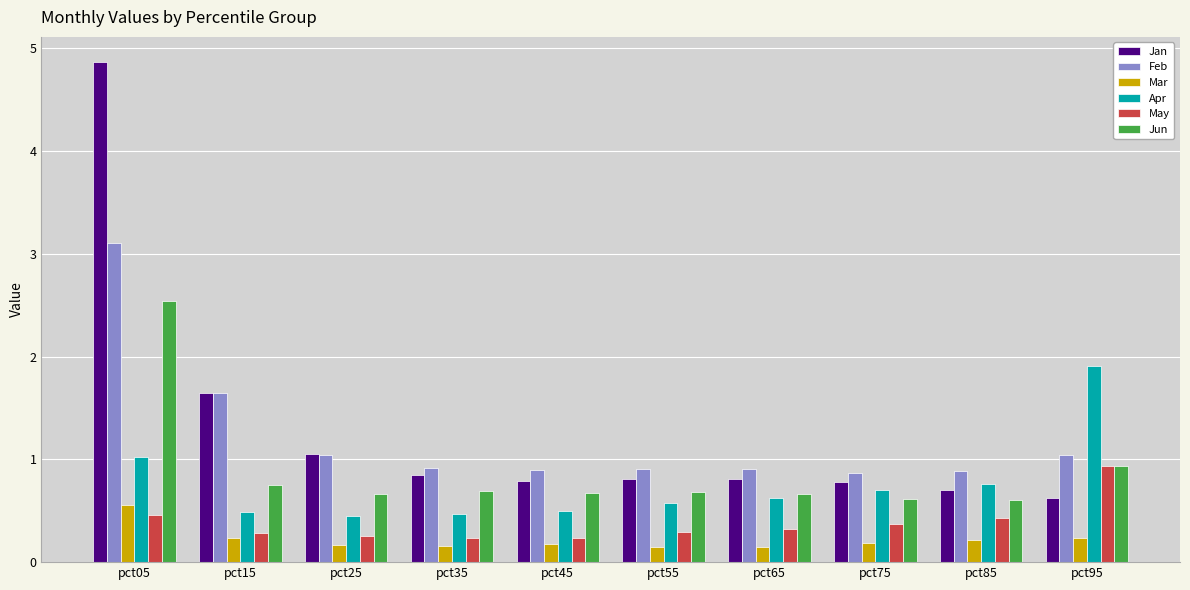

What is the lowest value of the Apr series?

0.5